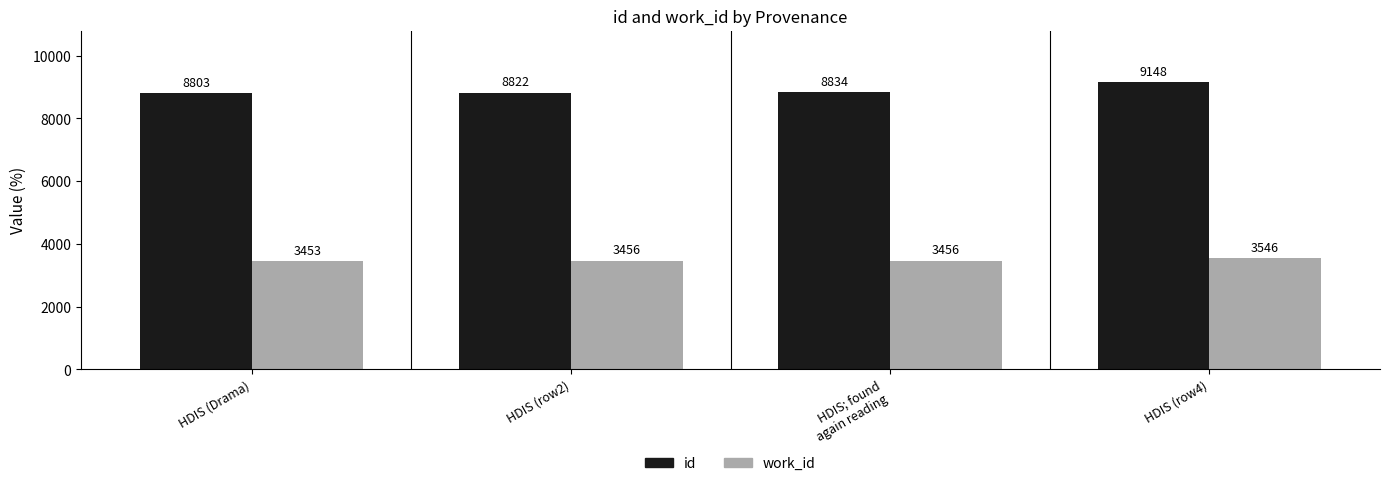

True or false: id has a value of 9148 at HDIS (row4).

True